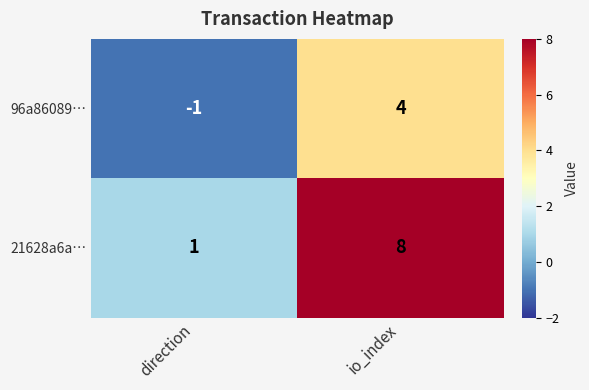

The value of 21628a6a… at direction is 1. True or false?

True